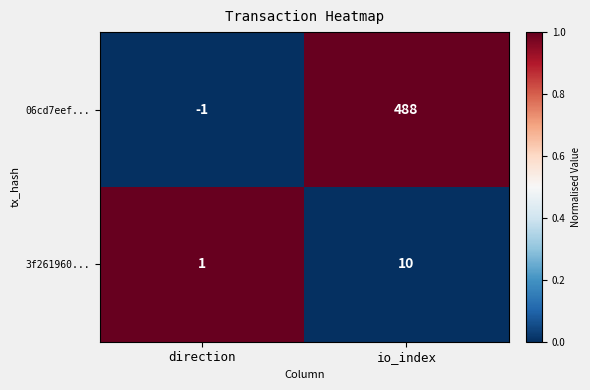

Which category has the highest value across all series?

io_index